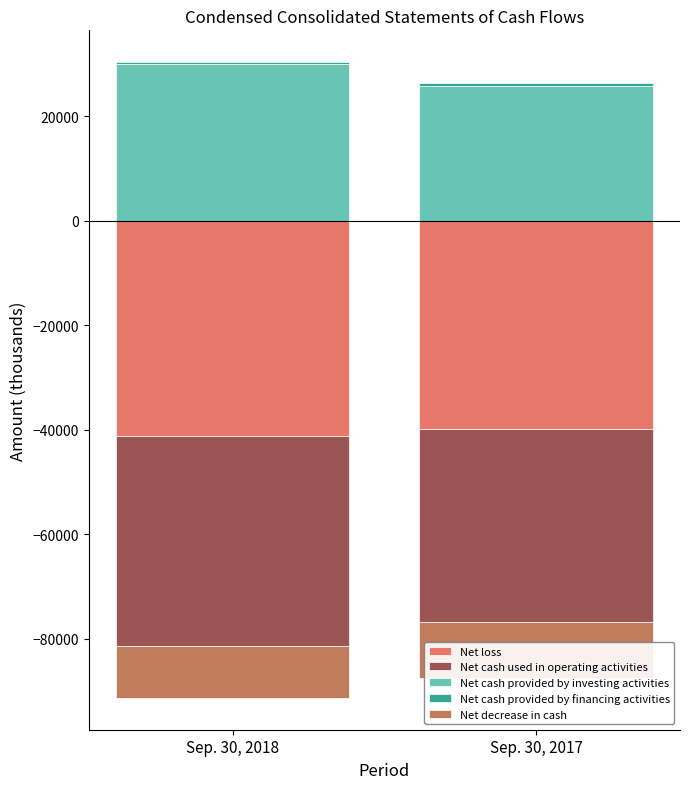

What are all the series names shown in the legend?

Net loss, Net cash used in operating activities, Net cash provided by investing activities, Net cash provided by financing activities, Net decrease in cash